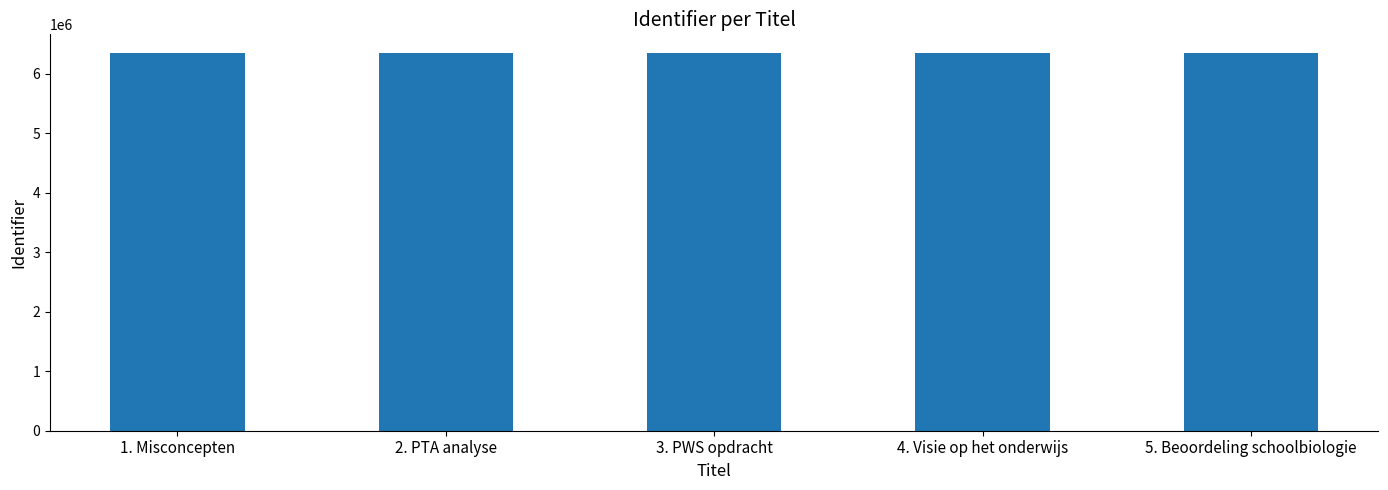

What is the smallest value displayed?

6348499